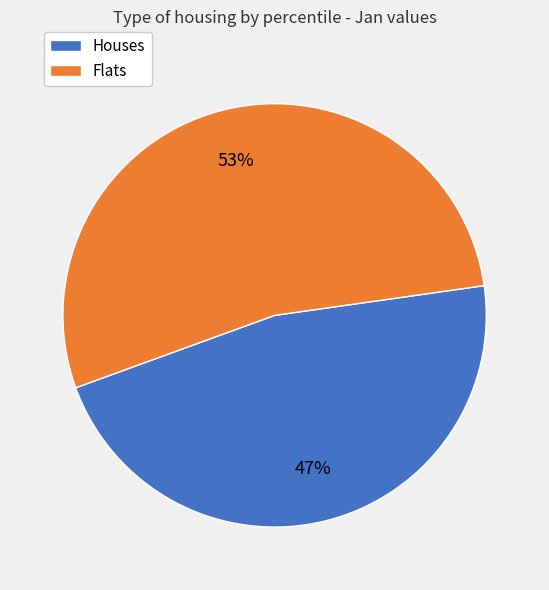

Count the number of slices in the pie.

2